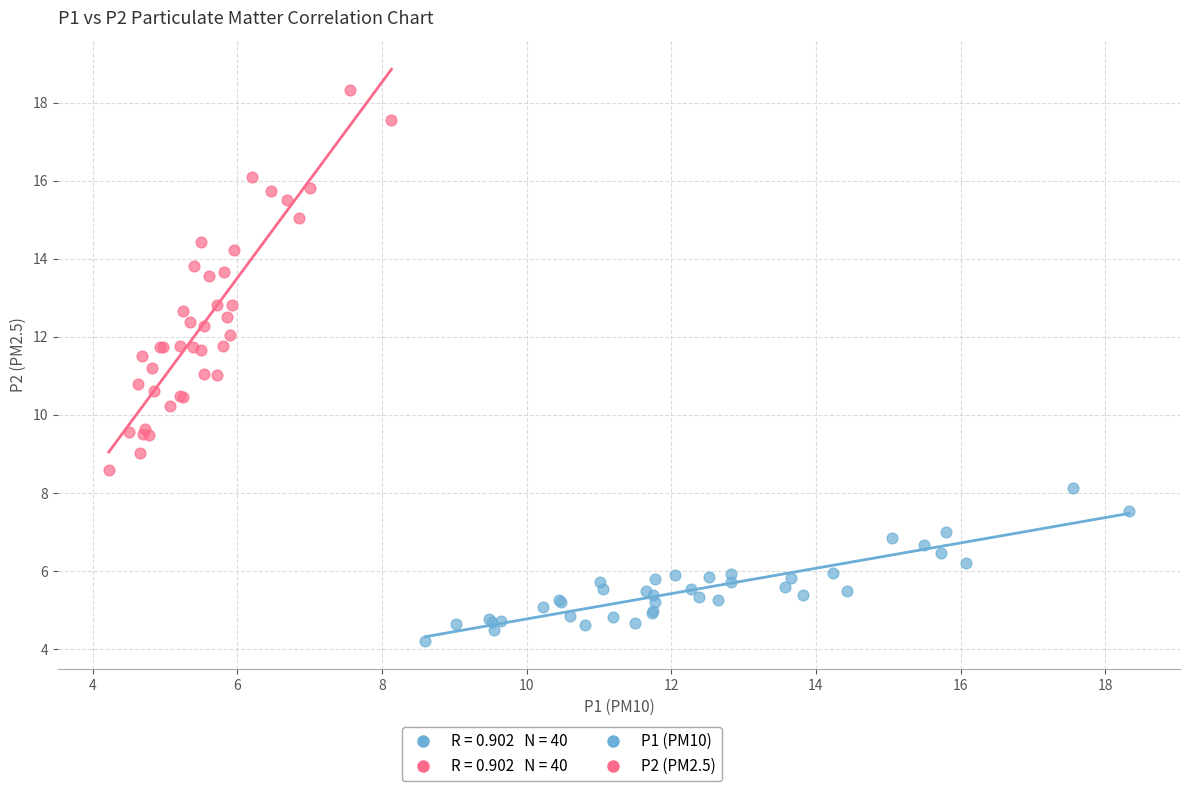

Which series contains the lowest Y value?

P1 (PM10)